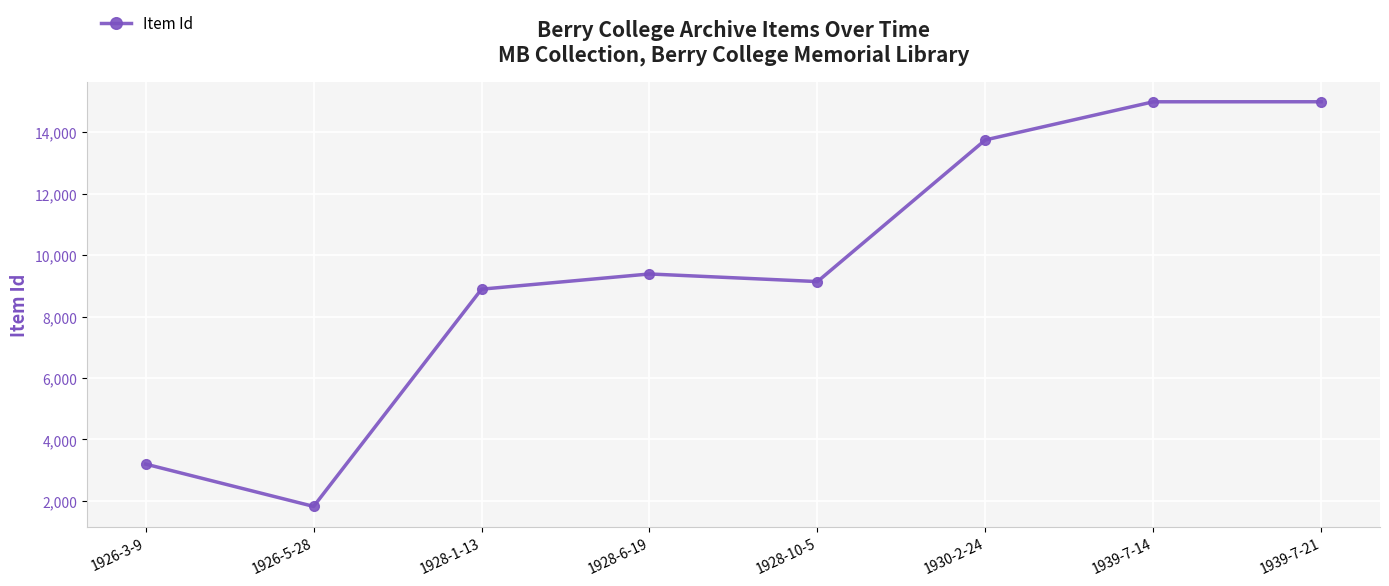

Is it true that the value at 1926-5-28 is 1007?

False